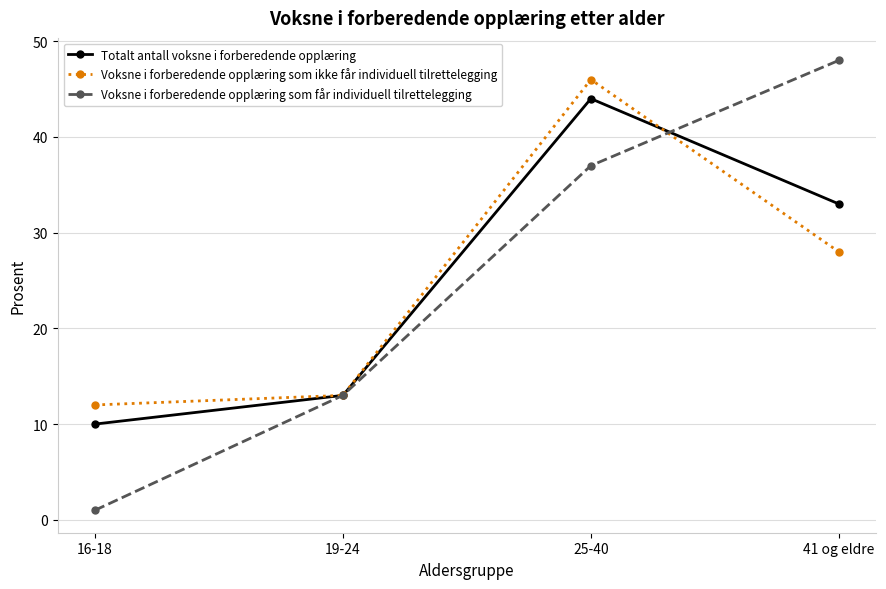

What is the sum of all Voksne i forberedende opplæring som ikke får individuell tilrettelegging values?

99